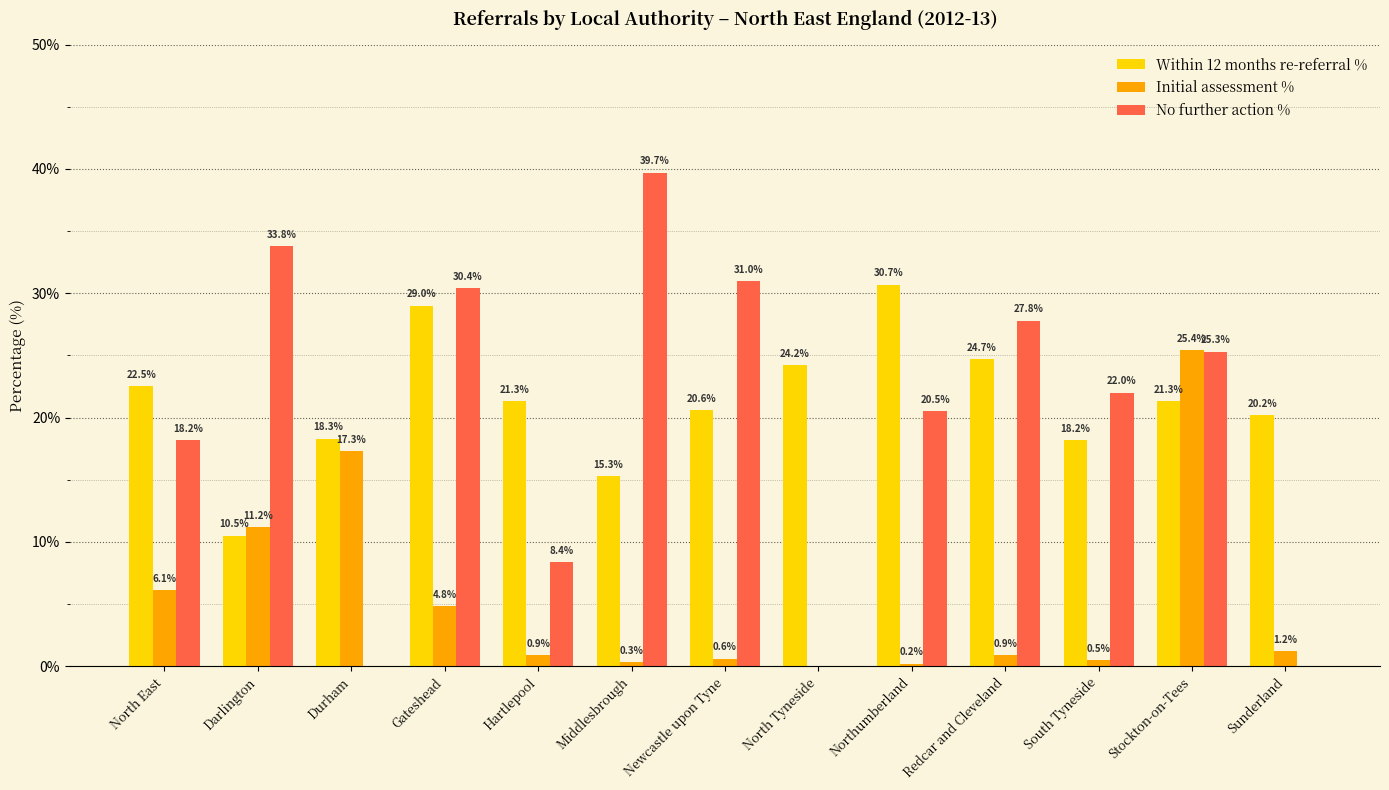

What value does the No further action % series have at Redcar and Cleveland?

27.8